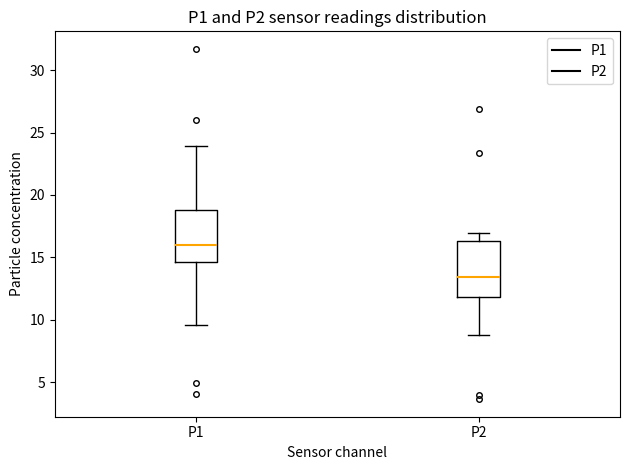

Reading left to right, transcribe this box plot: for each box, give where its median line is, the range the box spans, and where its two whiskers end, as read against the y-axis. The values are not printed on the chart, so give them approximately, as read against the axis.

P1: median 16.0, box 14.5 to 19.0, whiskers 9.5 to 24.0
P2: median 13.5, box 12.0 to 16.5, whiskers 9.0 to 17.0